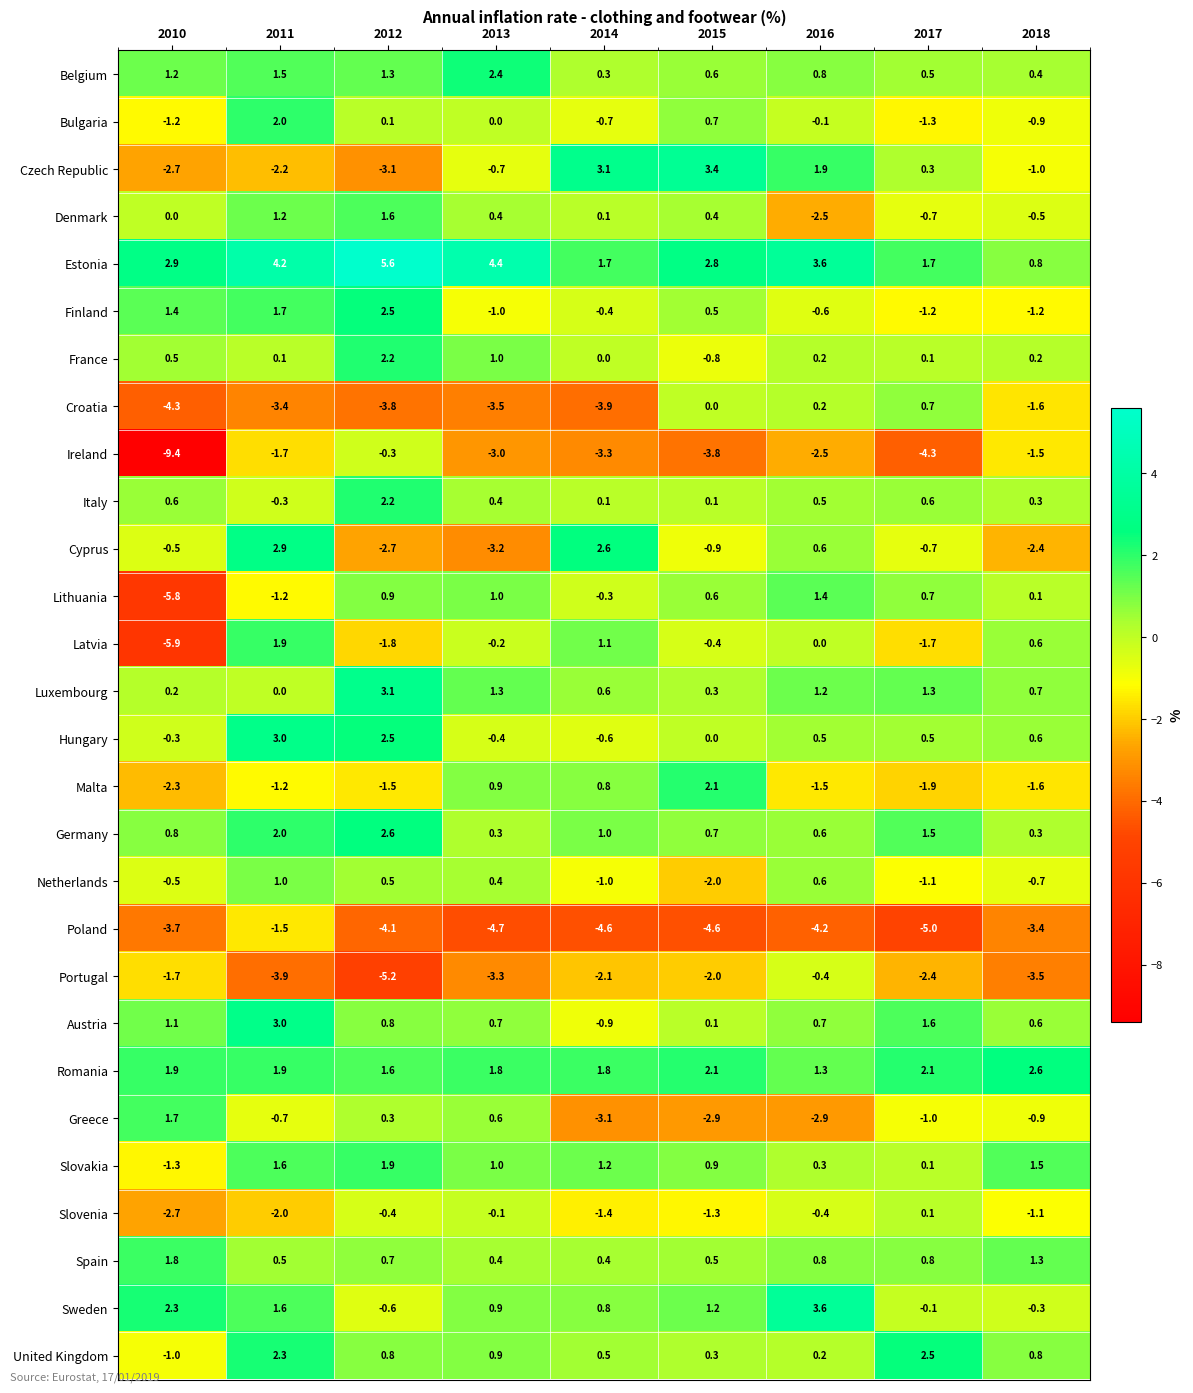

What is the lowest value of the Sweden series?

-0.6